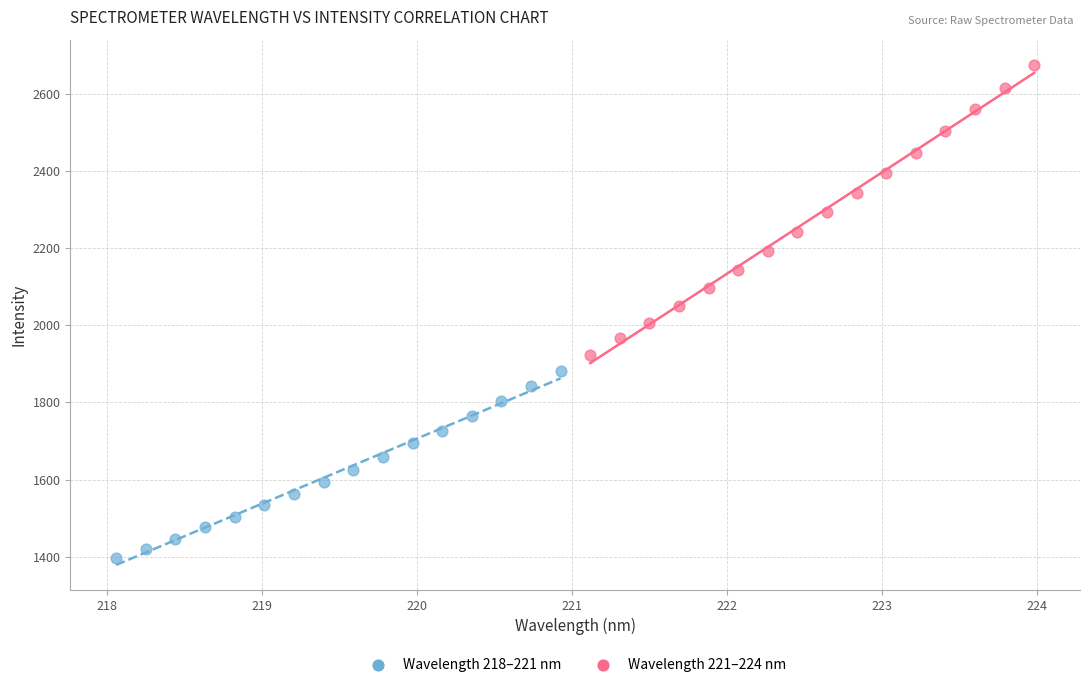

What are all the series names shown in the legend?

Wavelength 218–221 nm, Wavelength 221–224 nm